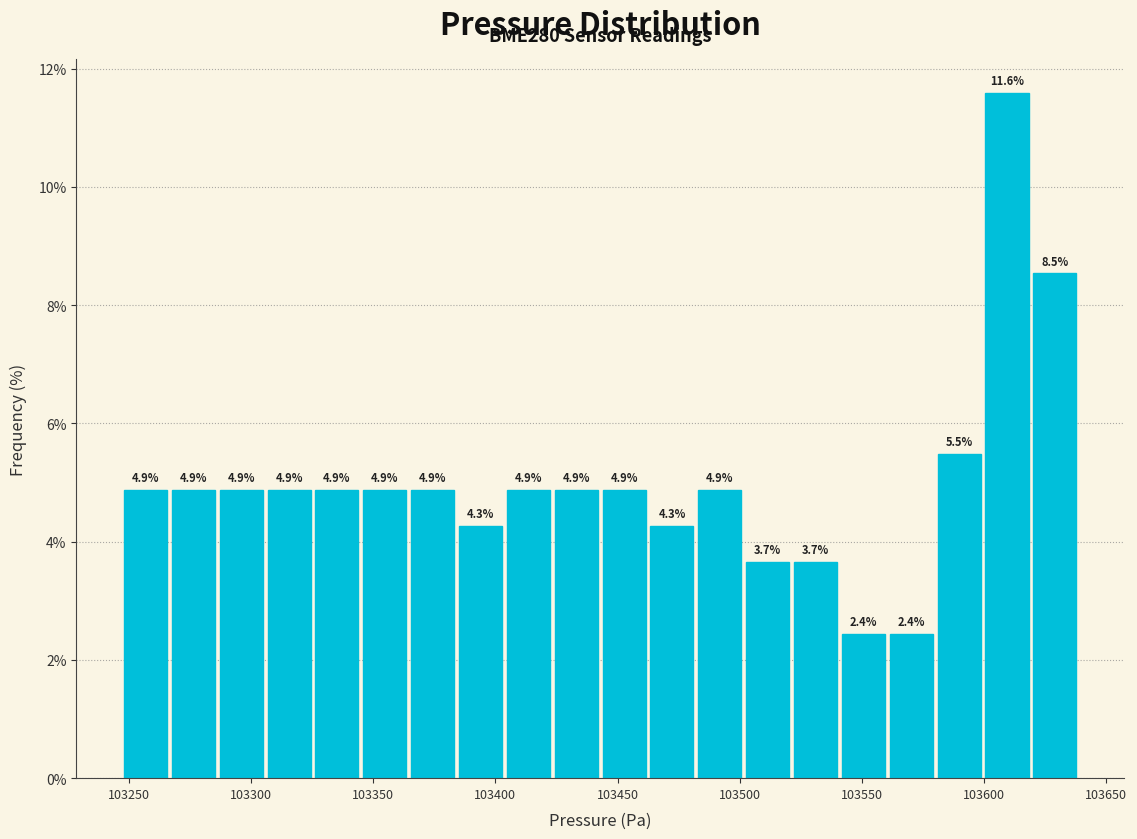

Read against the x-axis, roughly where is the centre of the tallest bar?

103610